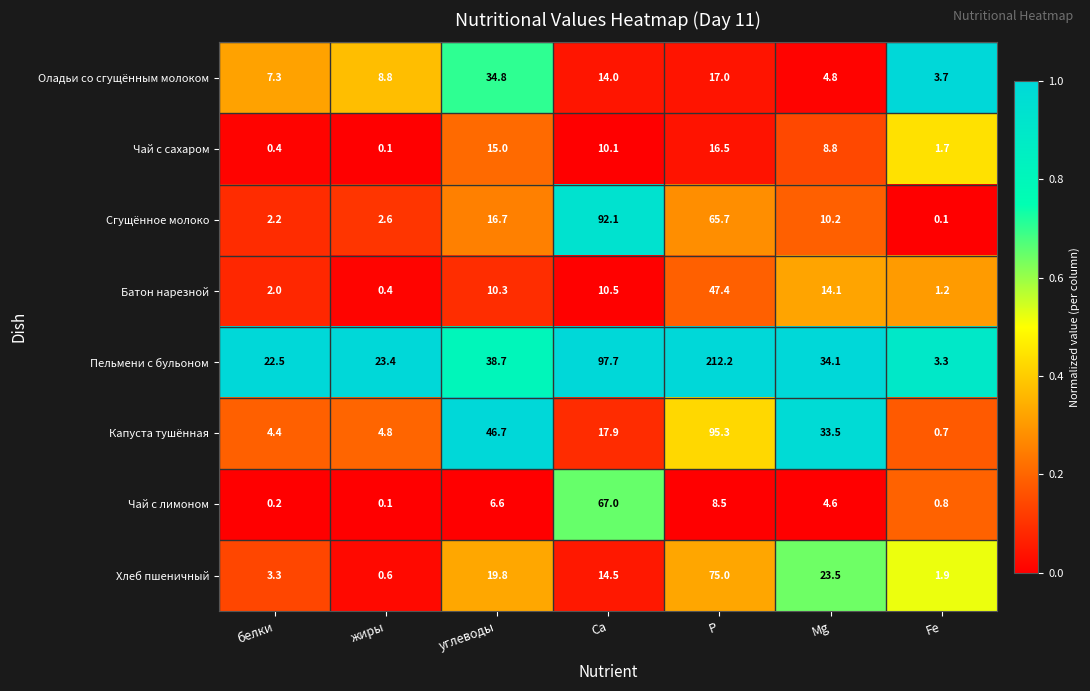

What is the difference between the highest and lowest values at углеводы?

40.1